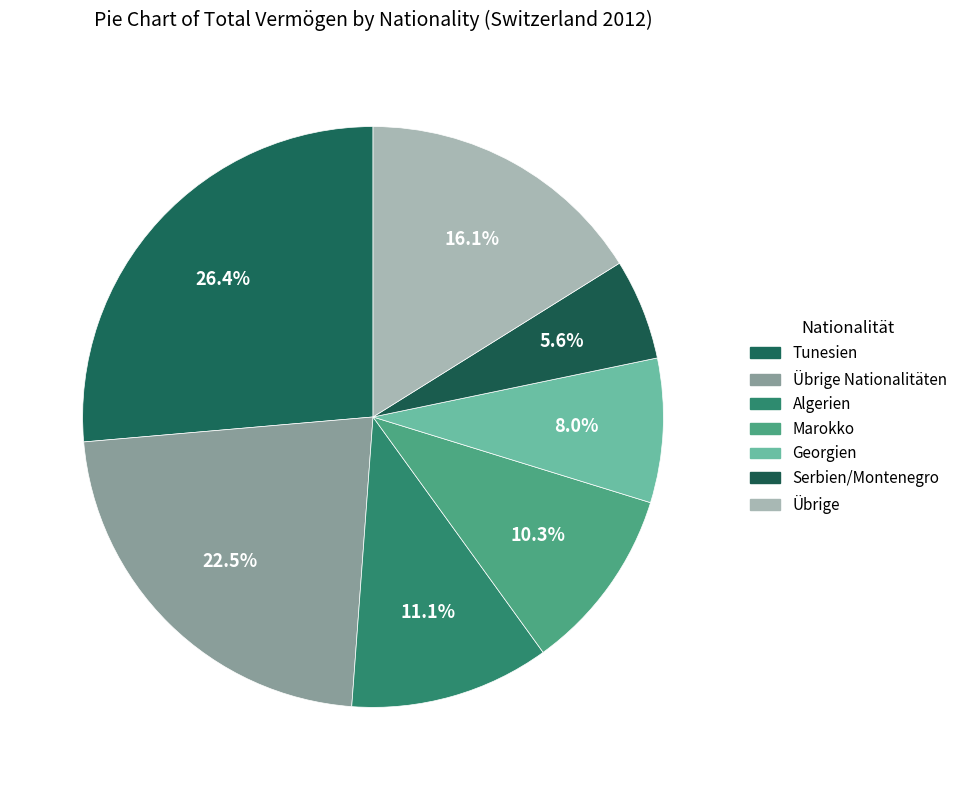

To the nearest percent, what is the difference between the largest and smallest slice percentages?

21%